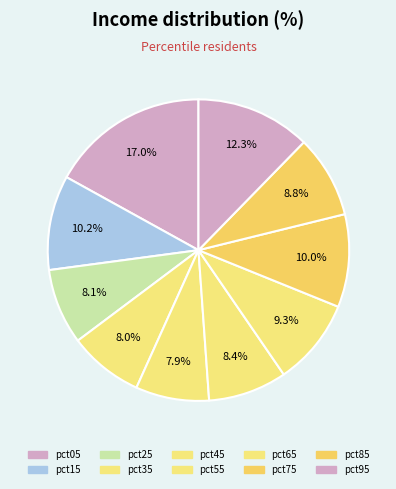

Which has a higher value, pct15 or pct05?

pct05